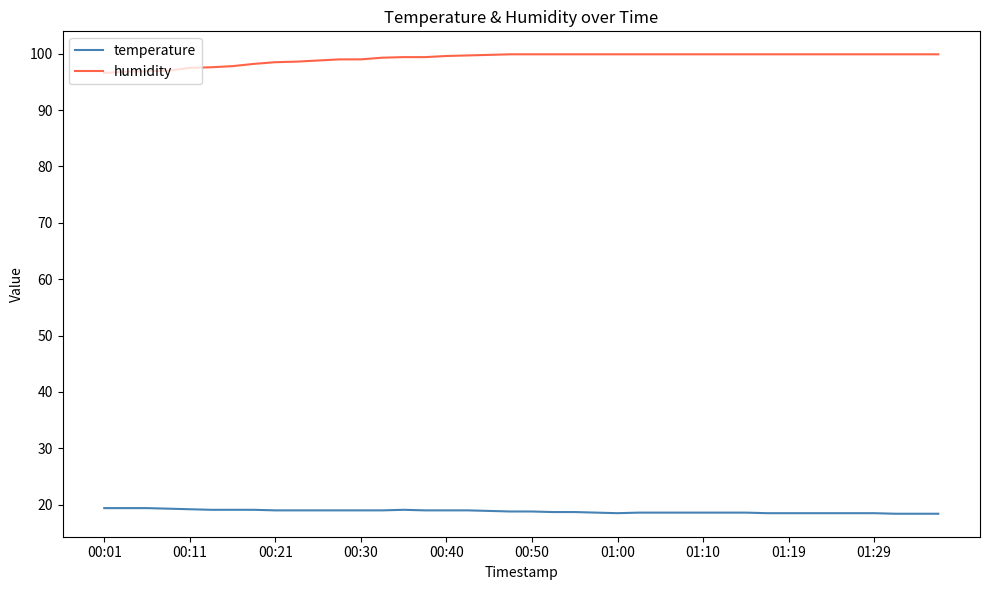

True or false: temperature and humidity cross at least once.

False